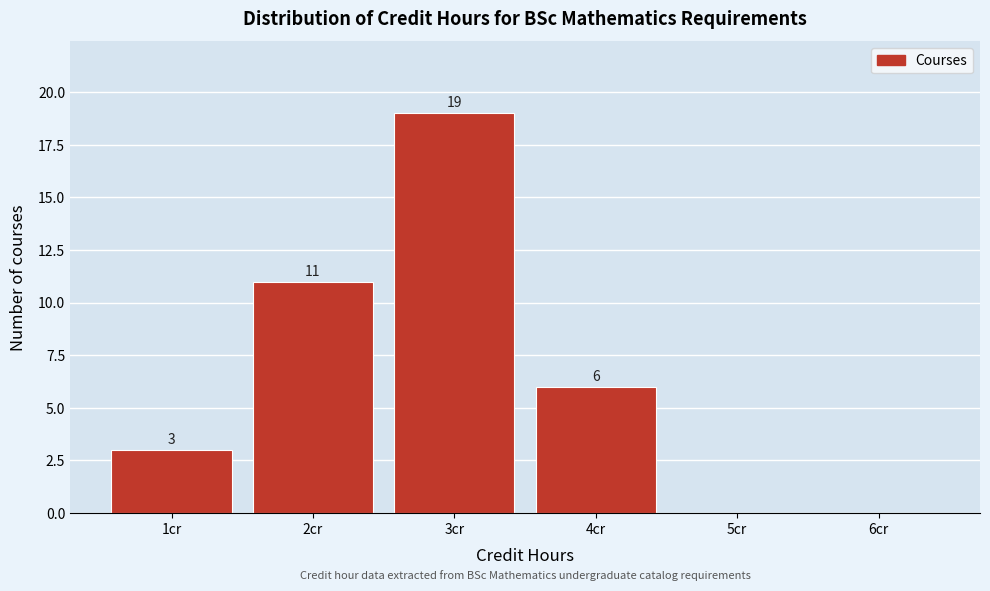

Over which range of the x-axis is the bar tallest?

2.5 to 3.5